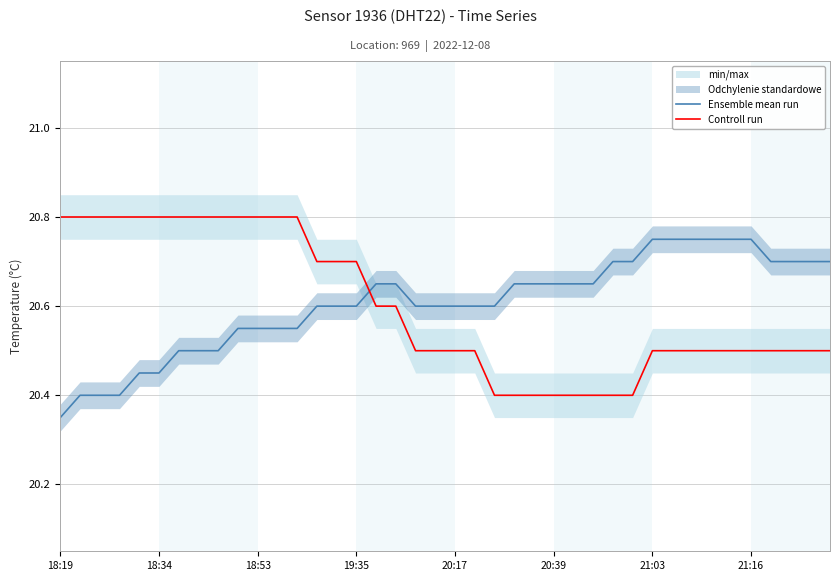

How many intersections are there between Controll run and Ensemble mean run?

1